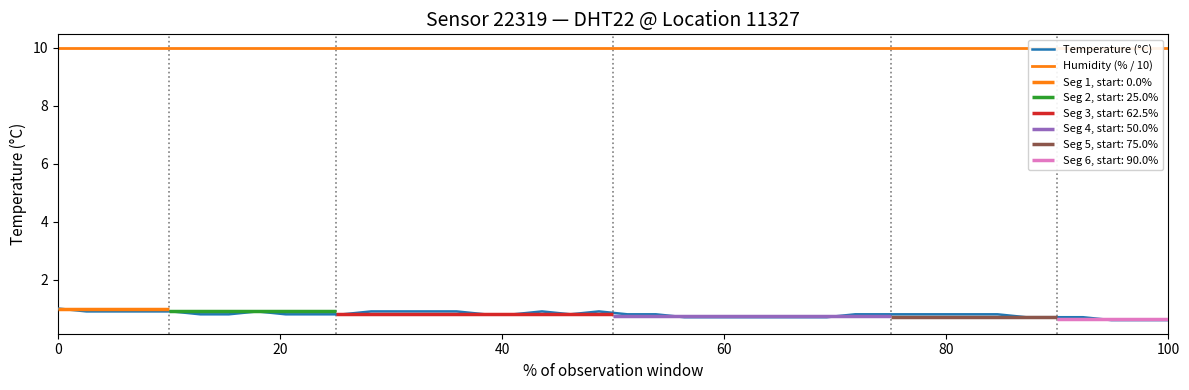

True or false: Humidity (% / 10) and Temperature (°C) cross at least once.

False